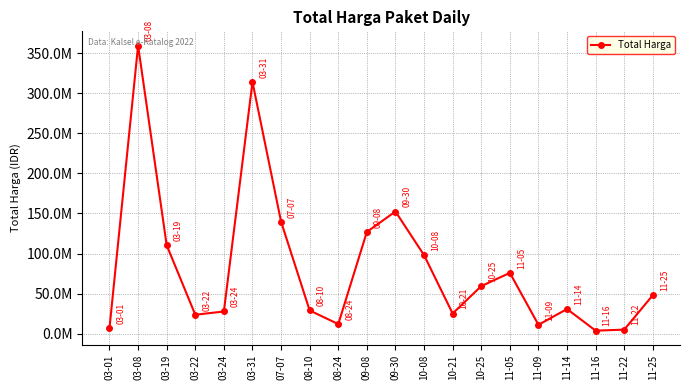

Read the value at 10-21, to the nearest 50.

25200000